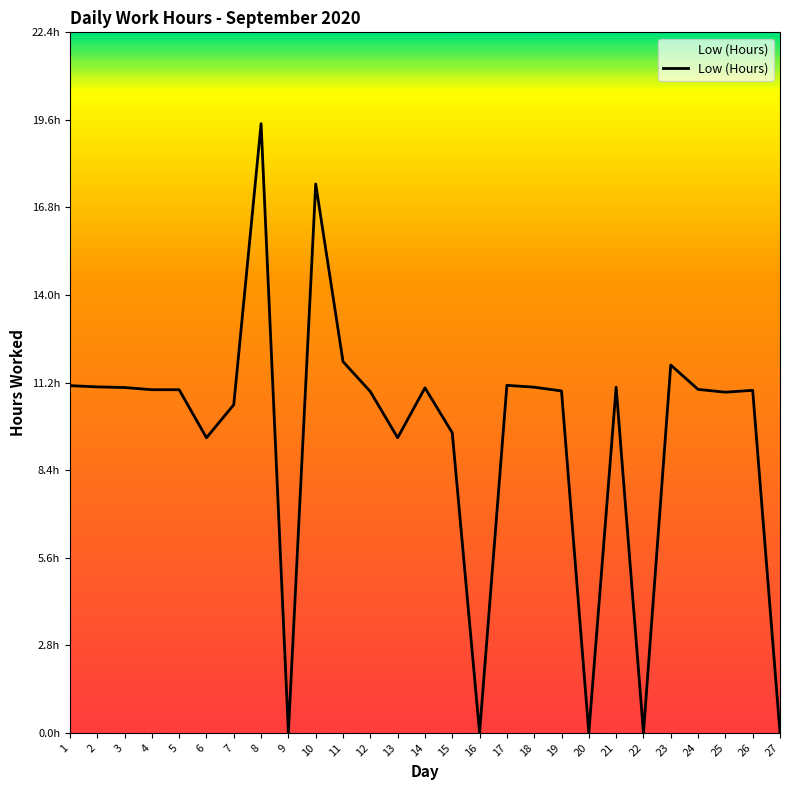

Does the chart have visible grid lines?

No